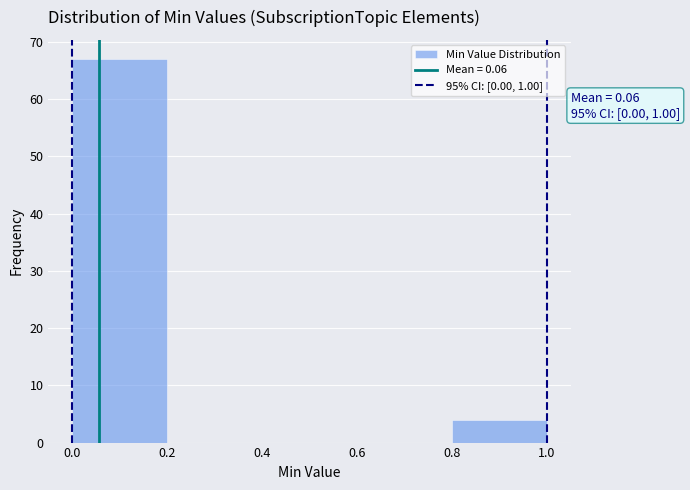

Over which range of the x-axis is the bar tallest?

0.0 to 0.2